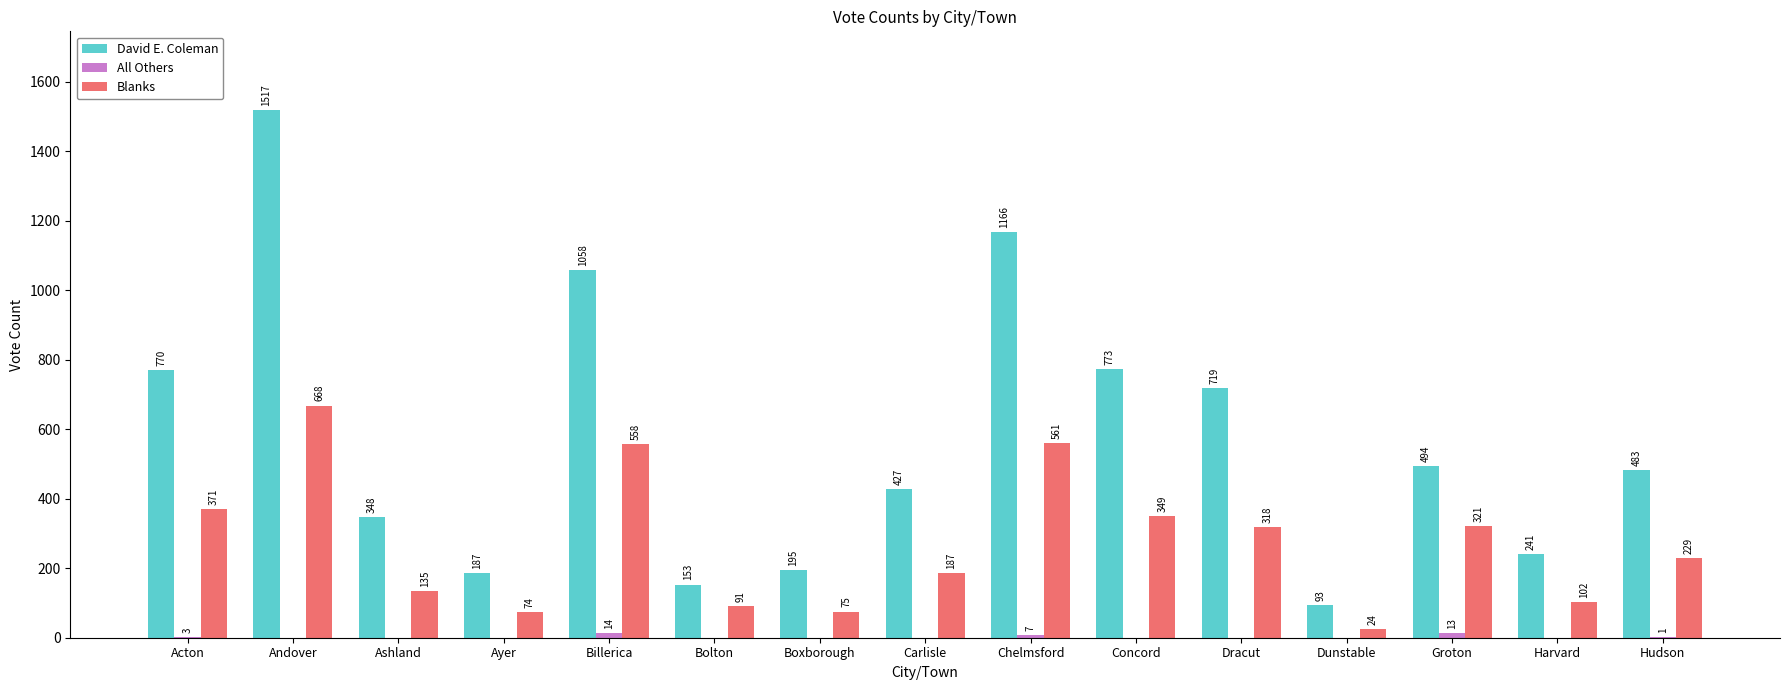

How many groups of bars are there?

15